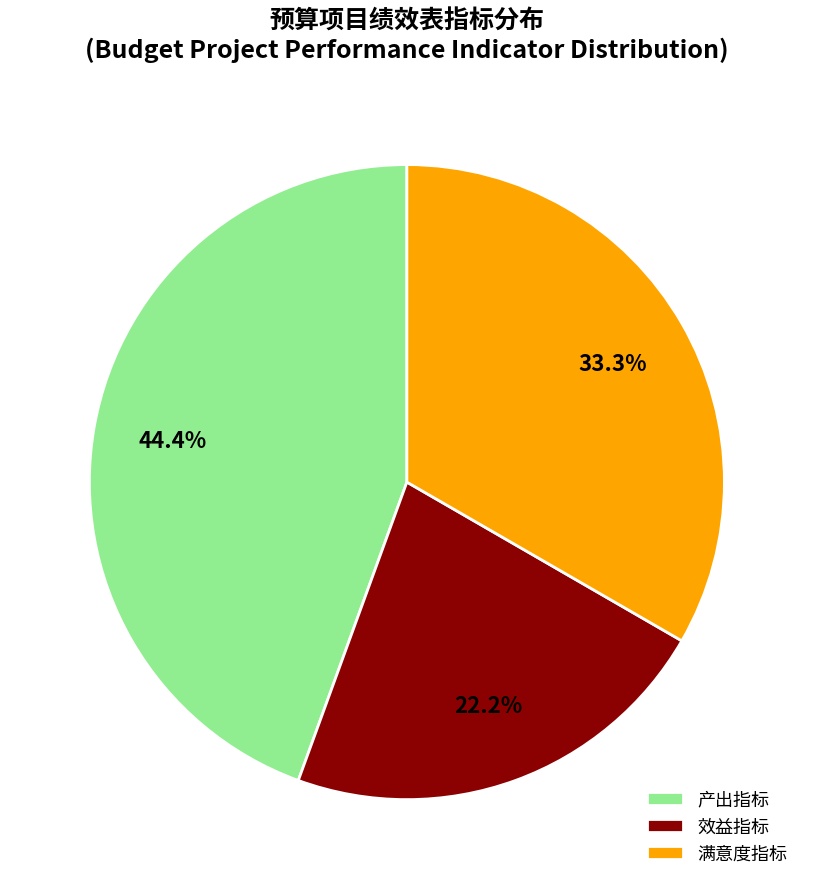

Does 效益指标 account for over 50% of the chart?

No